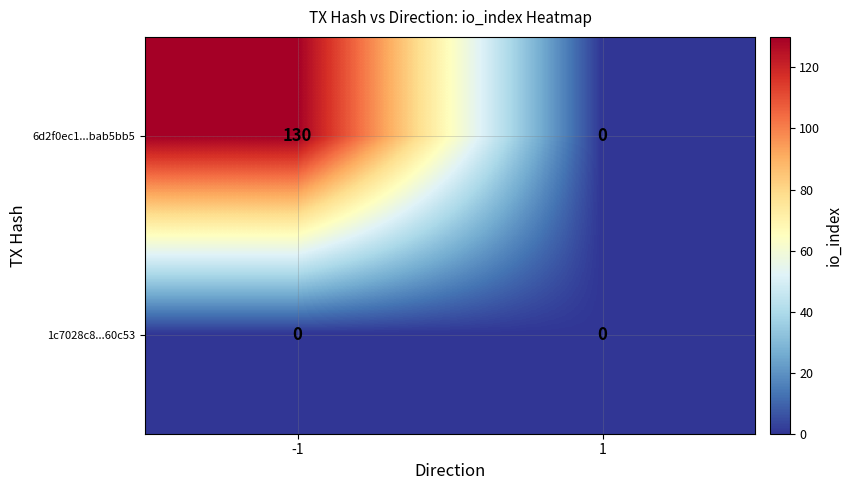

How many distinct data groups are displayed?

2